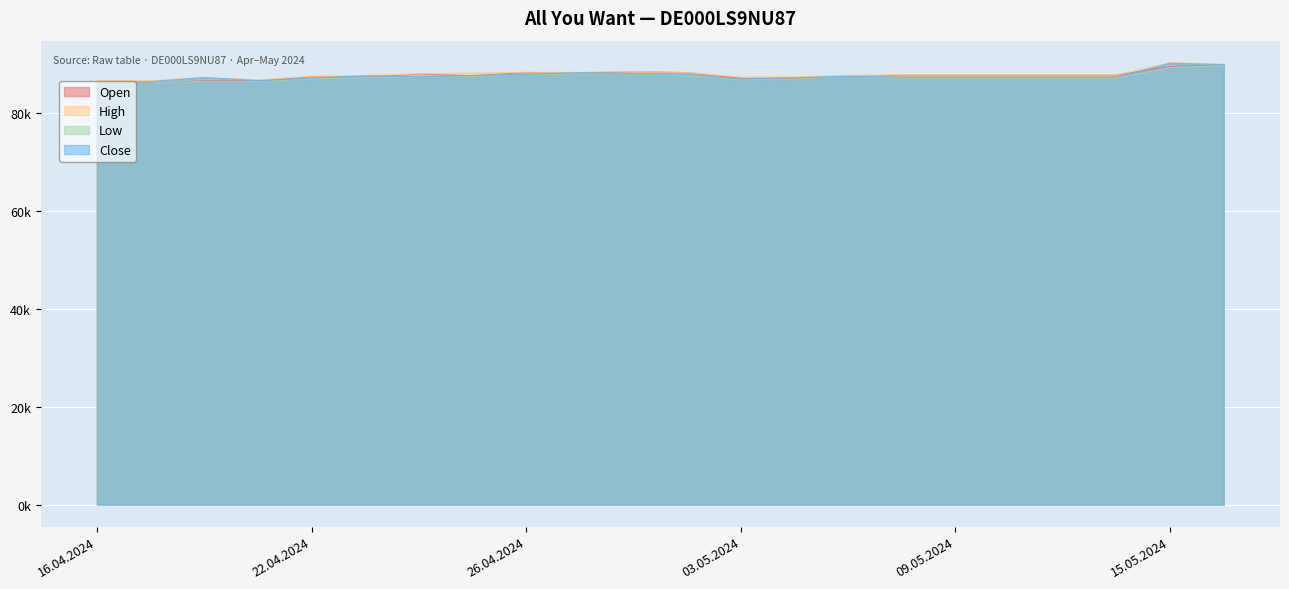

How many values in the Open series are below 87760?

10